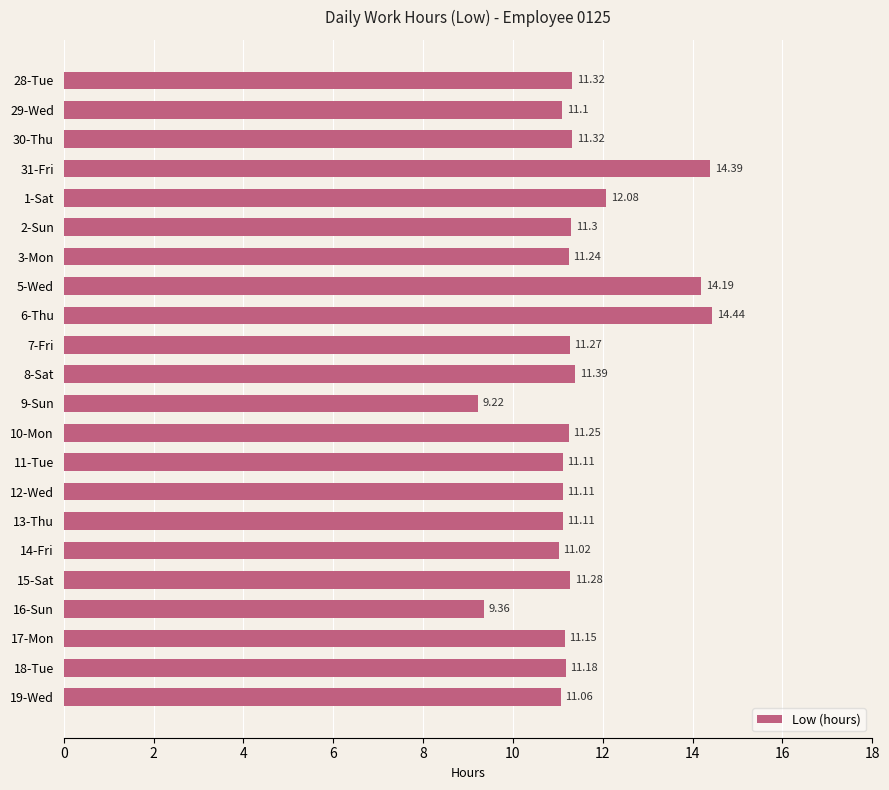

What is the average value?

11.5